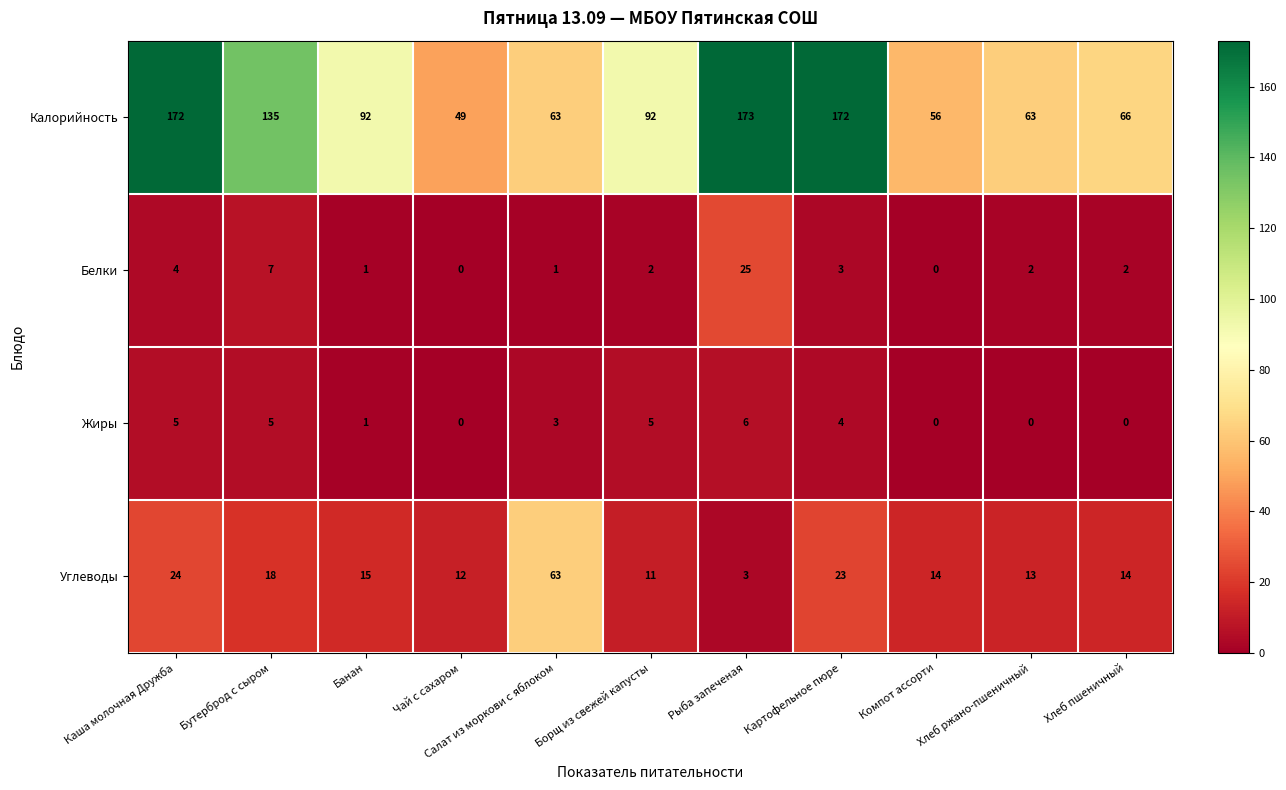

True or false: Жиры has a value of 2 at Чай с сахаром.

False